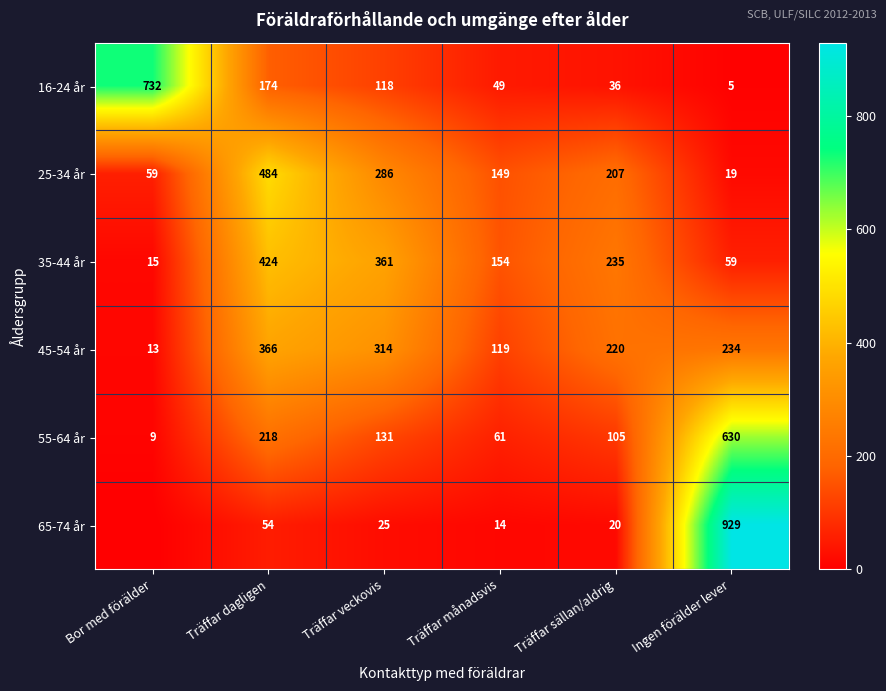

Count the 45-54 år values in the range 119 to 314.

4